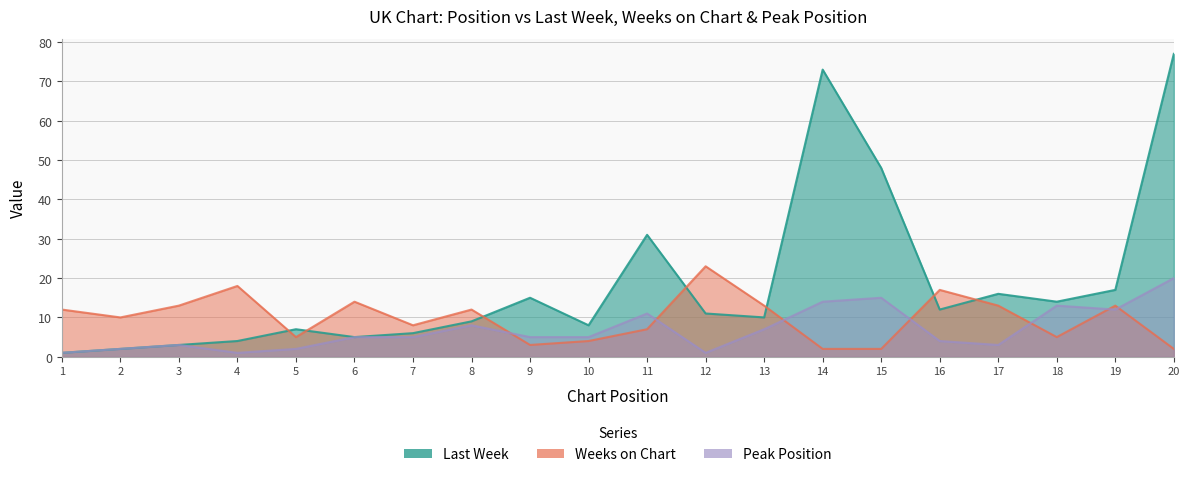

Which series has the largest total across all categories?

Last Week